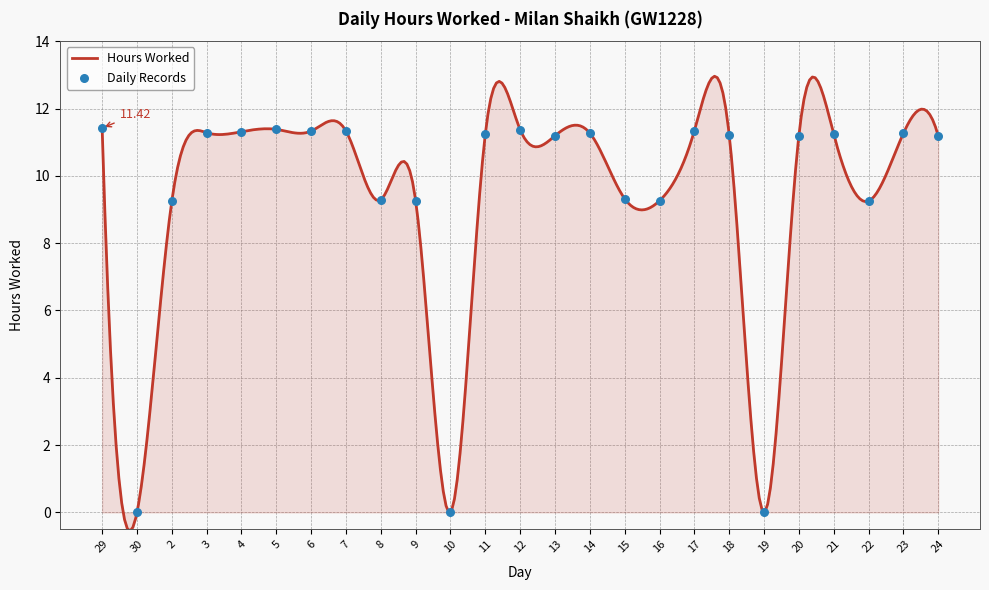

Which has a higher value, 6 or 12?

12